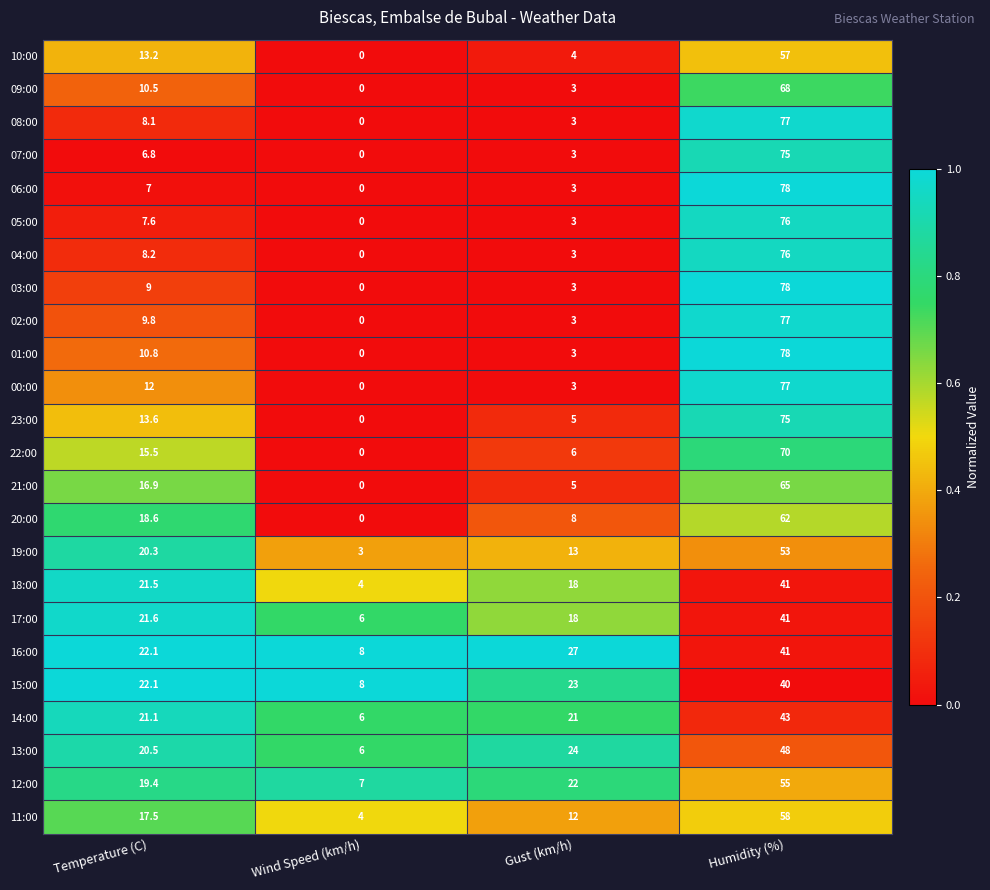

What is the difference between the maximum and minimum values in the 02:00 series?

77.0